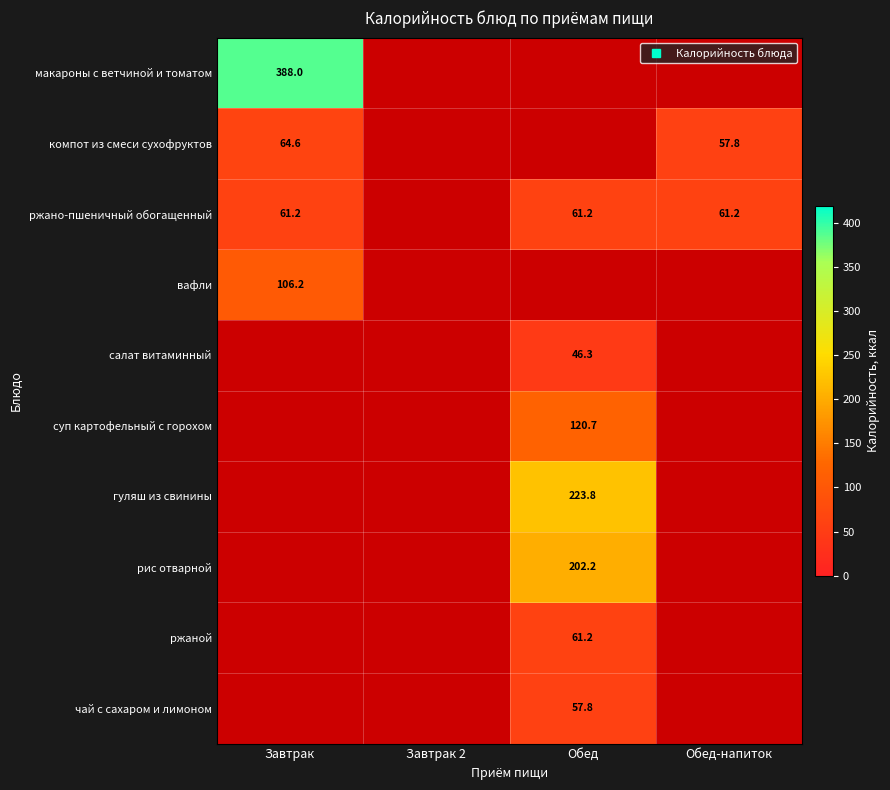

What is the total value across all series at Обед-напиток?

119.0